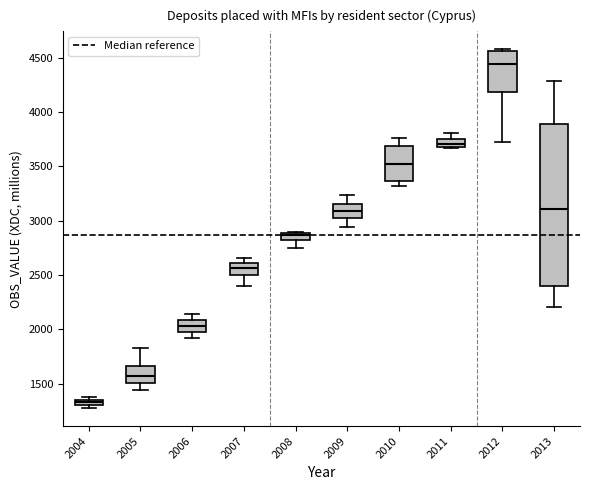

Where is the lower edge of the box at x = 2012 on the y-axis? The values are not printed on the chart, so give them approximately, as read against the axis.

4200